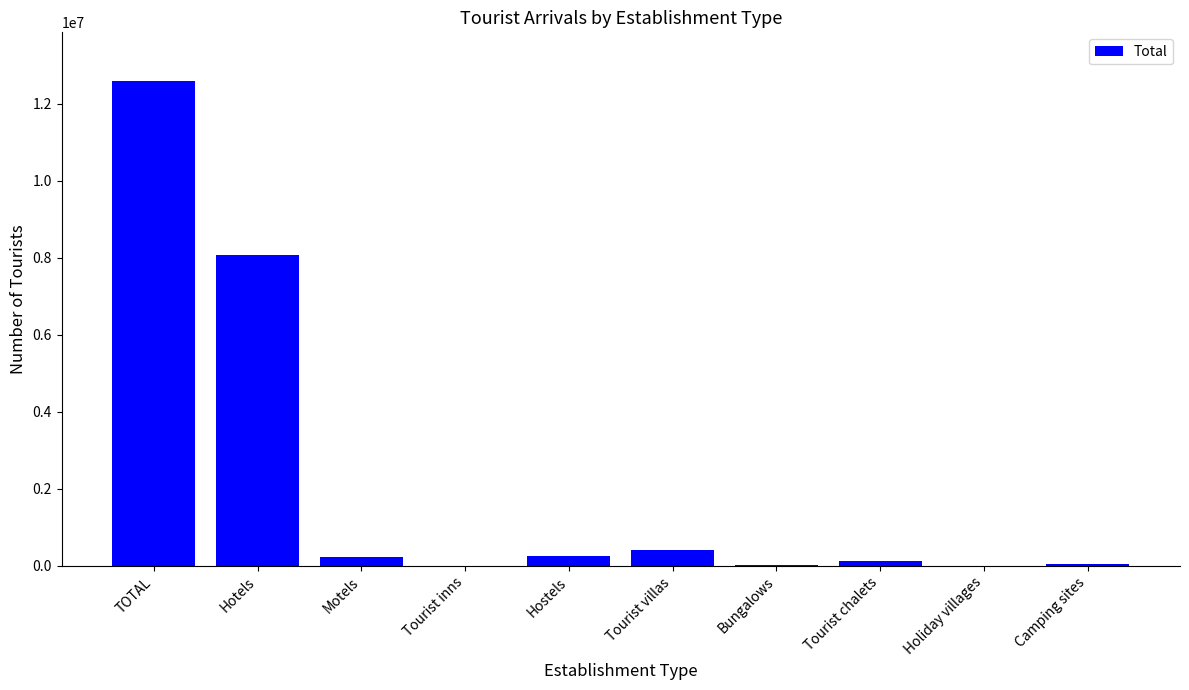

What is the sum of all values?

21777485